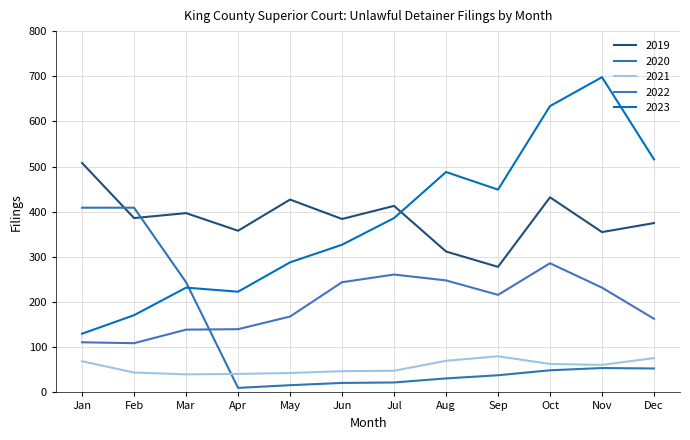

What is the value of the 2022 point at the 4th from the left?

140